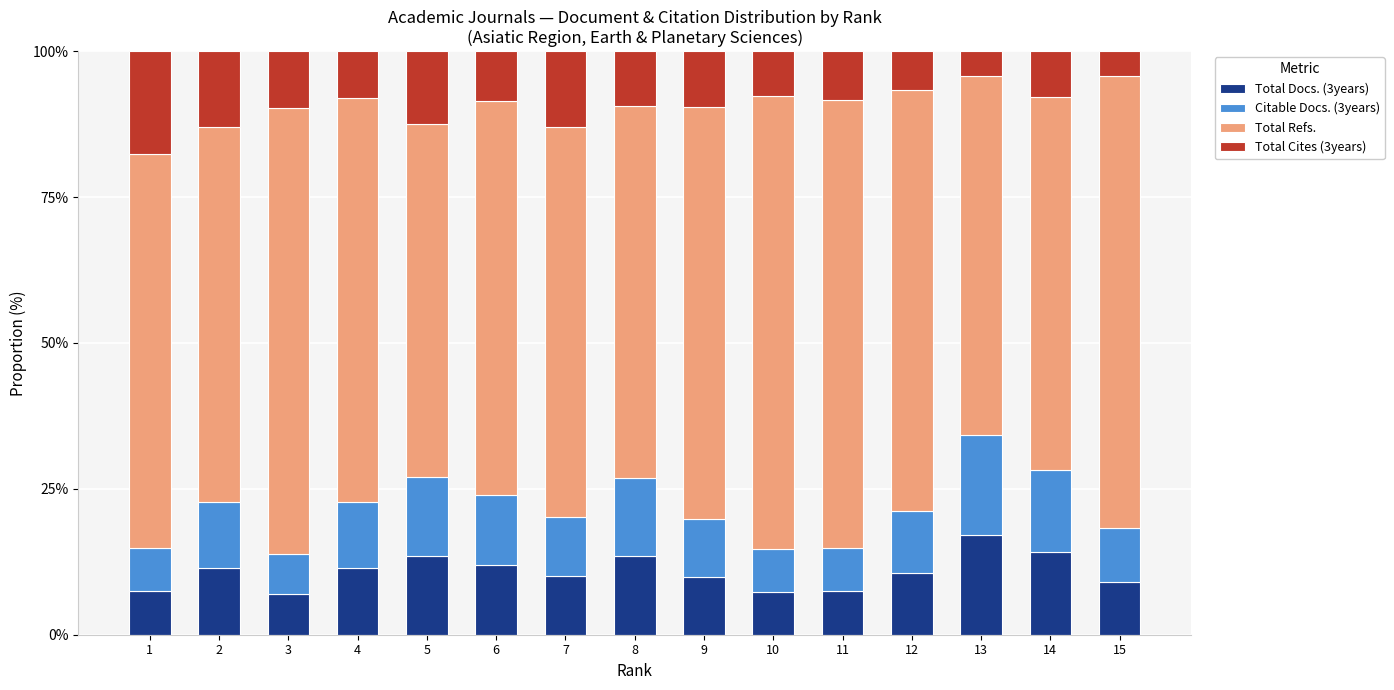

How many bars are there in total?

15